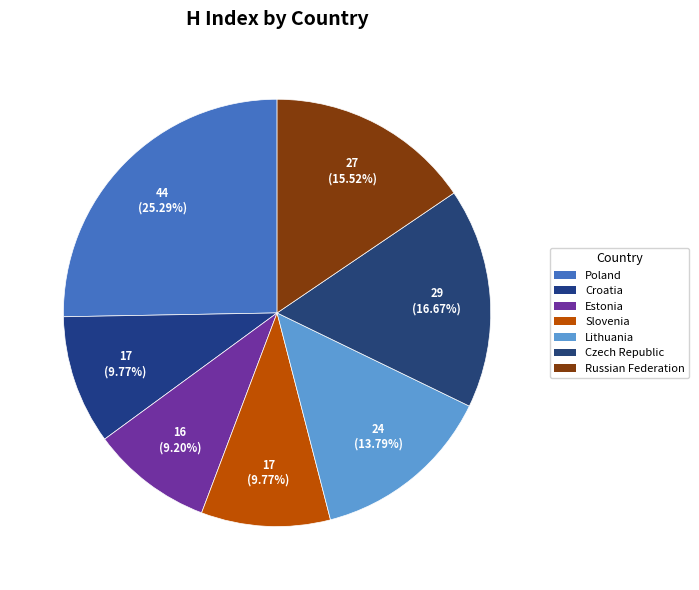

How many segments does this pie chart have?

7